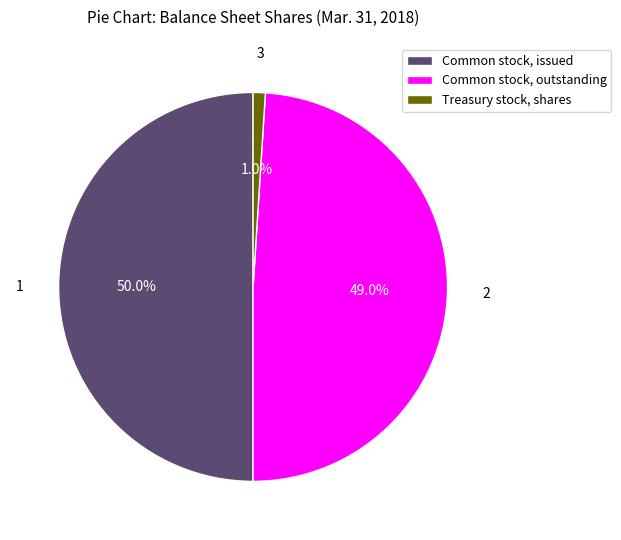

Does Common stock, outstanding account for over 50% of the chart?

No